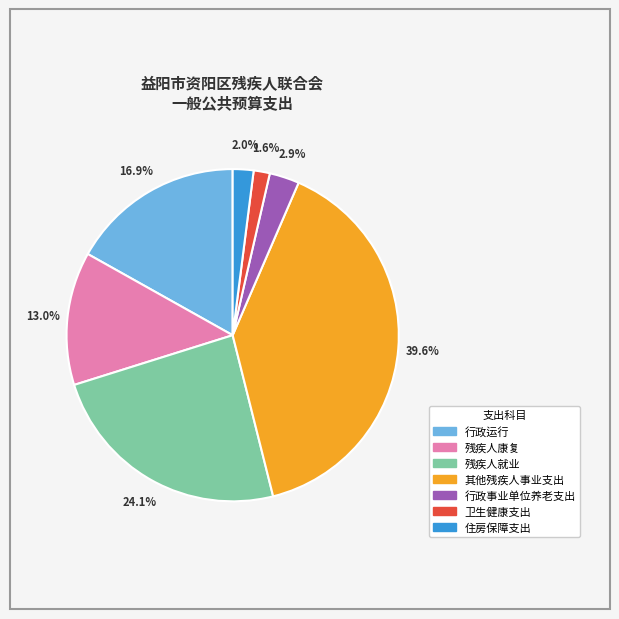

The 其他残疾人事业支出 slice represents 50% of the pie. True or false?

False